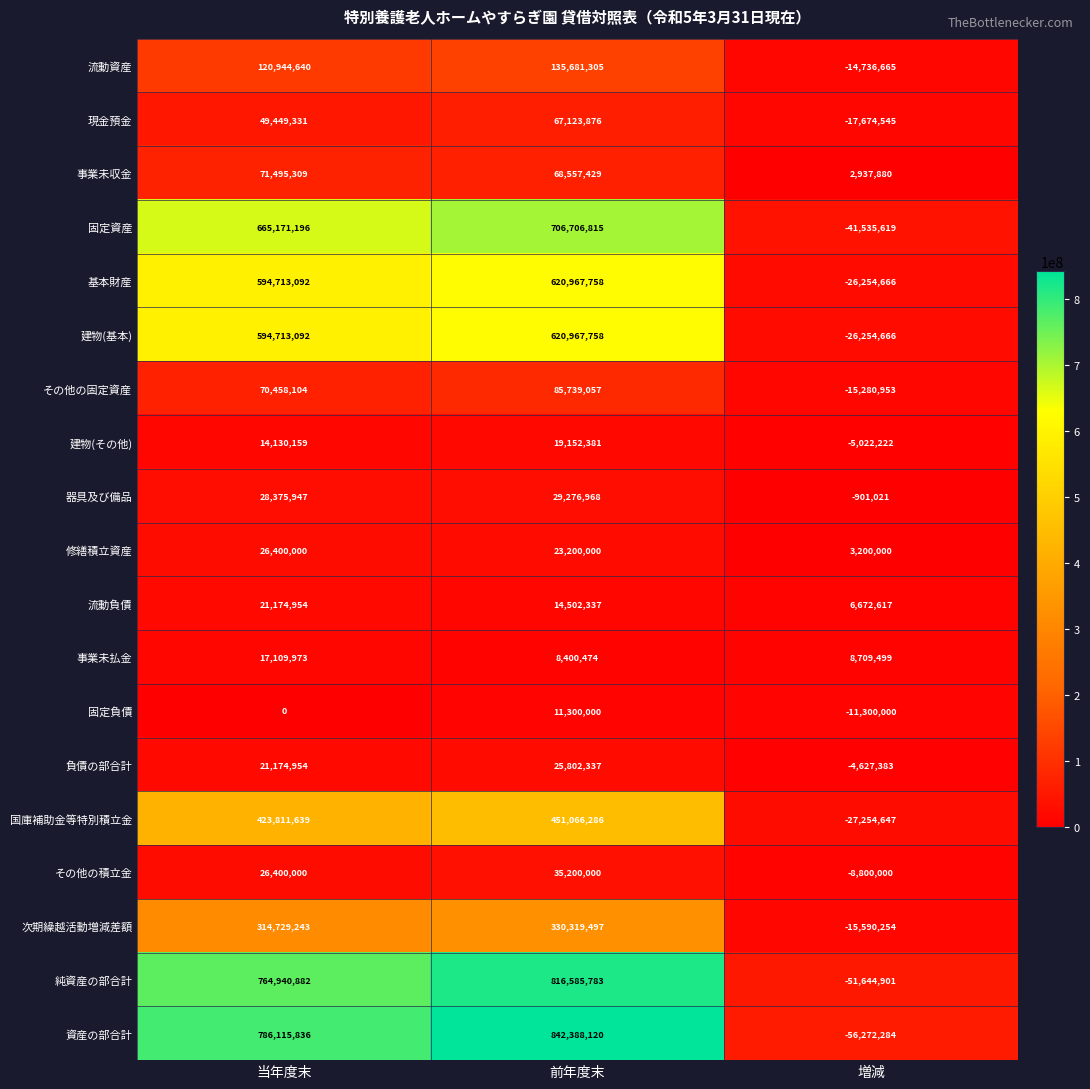

Which series changed the most between 当年度末 and 前年度末?

資産の部合計